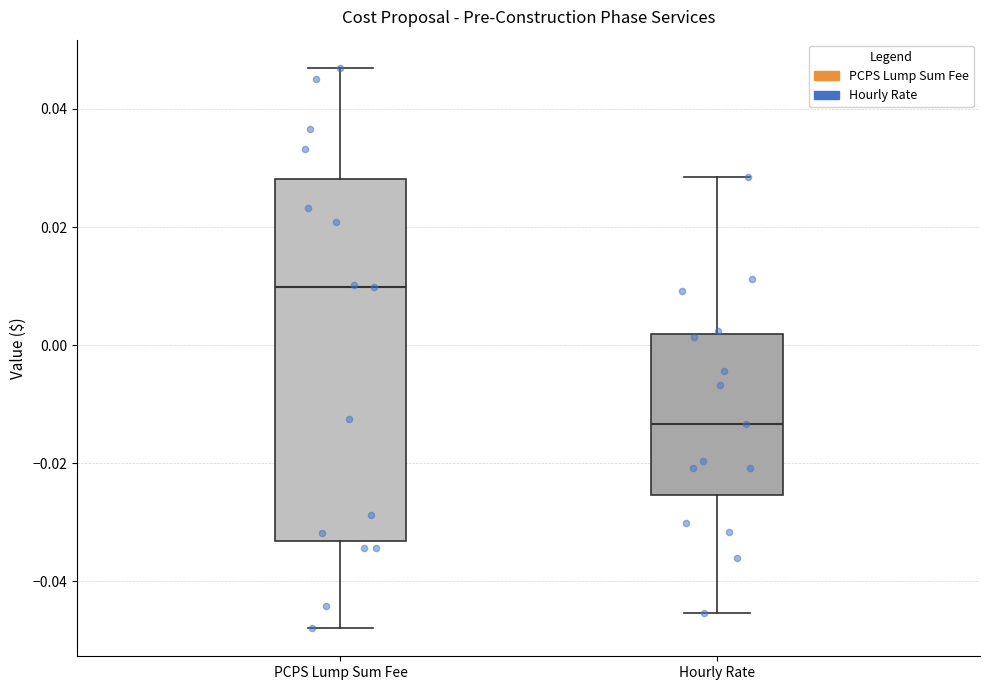

Which box is the tallest, from its lower edge to its upper edge?

PCPS Lump Sum Fee